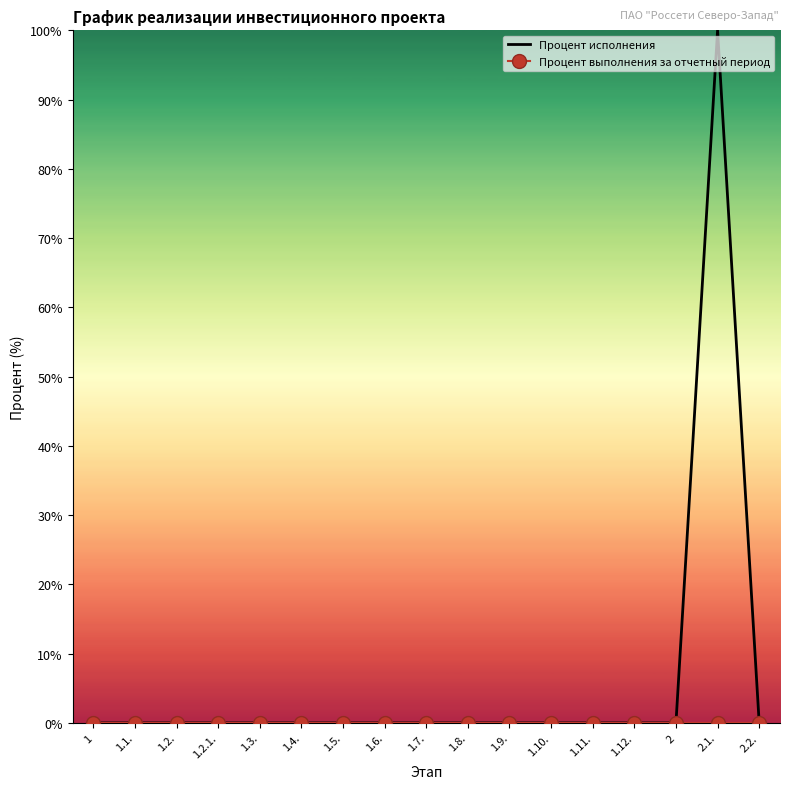

The value of Процент исполнения at 1.6. is -53. True or false?

False